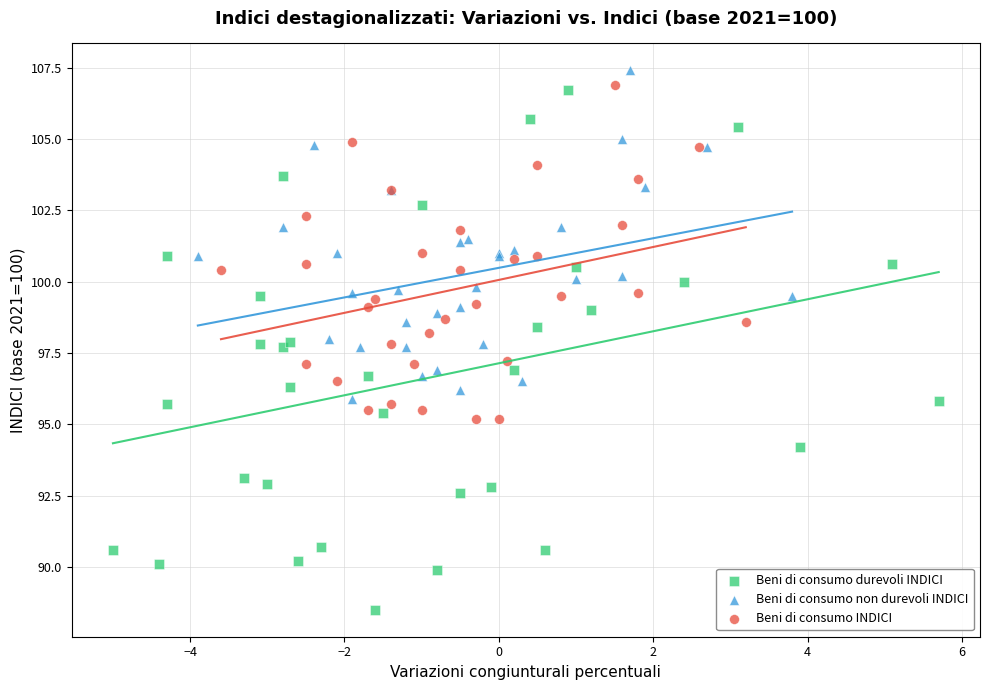

Which series reaches the minimum Y coordinate?

Beni di consumo durevoli INDICI